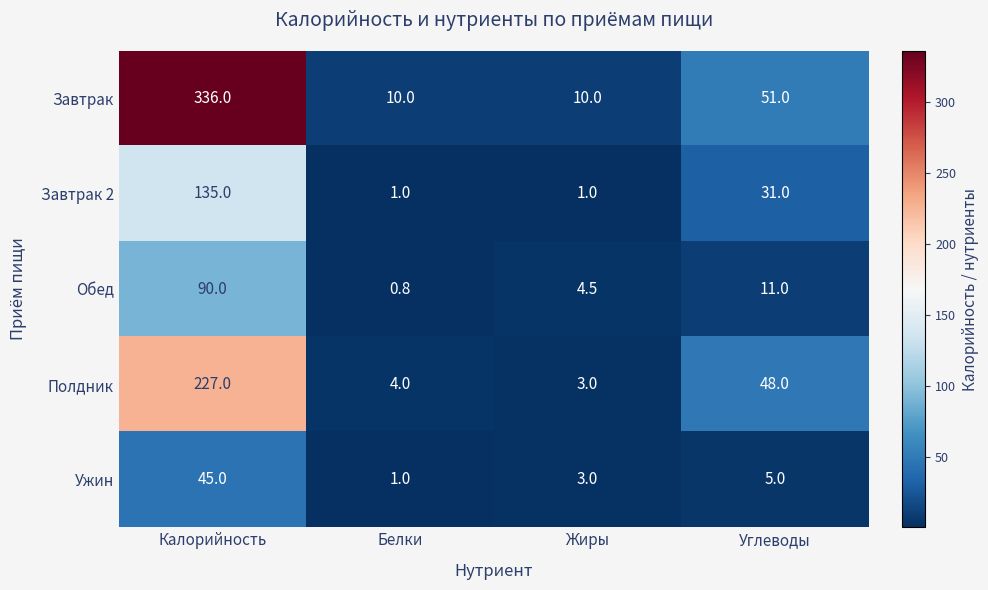

What is the difference between the maximum and minimum values in the Ужин series?

44.0